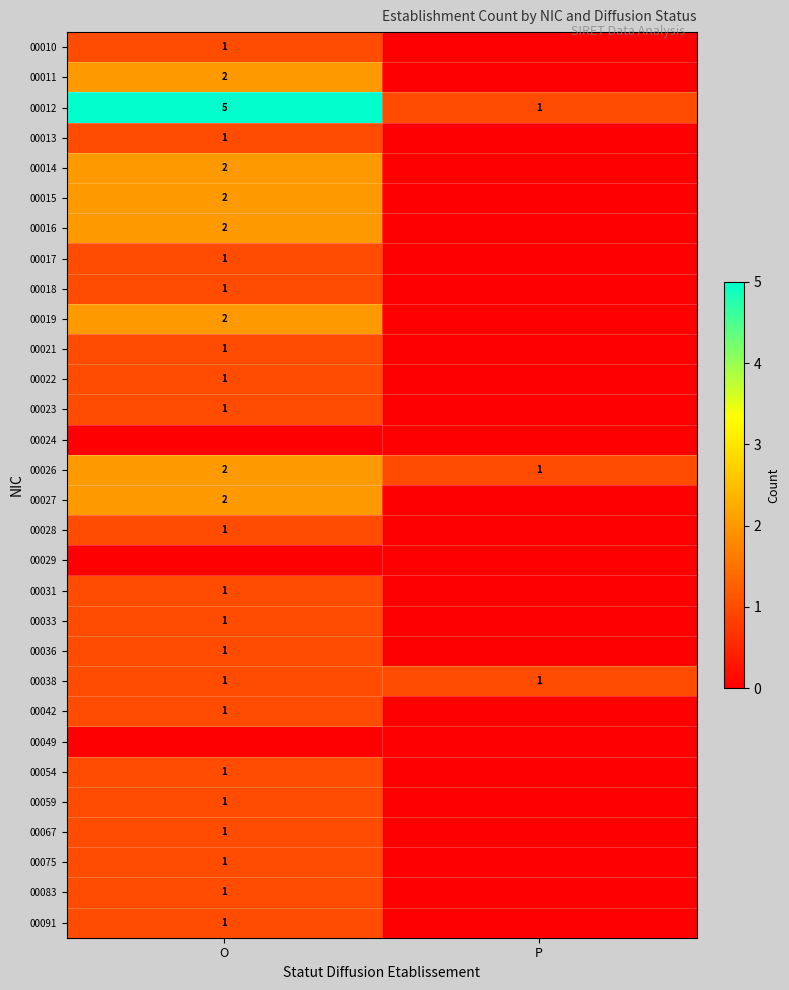

The value of 00026 at P is 1. True or false?

True